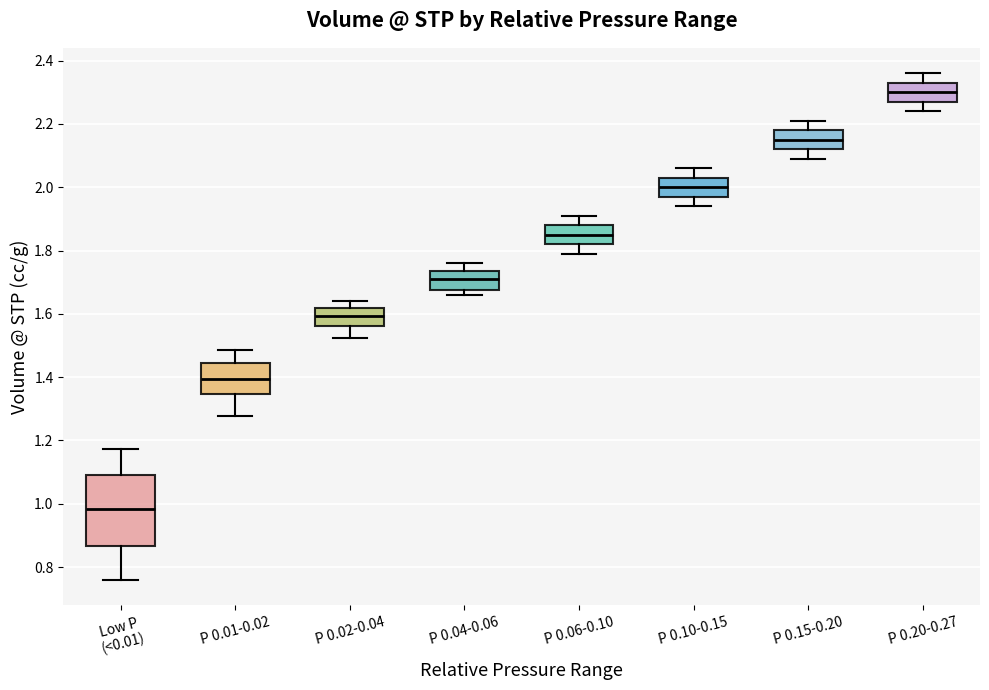

Reading left to right, read every box against the y-axis: the position of its median line, the range the box covers, and the ends of its whiskers. The values are not printed on the chart, so give them approximately, as read against the axis.

Low P (<0.01): median 0.98, box 0.86 to 1.10, whiskers 0.76 to 1.18
P 0.01-0.02: median 1.40, box 1.34 to 1.44, whiskers 1.28 to 1.48
P 0.02-0.04: median 1.60, box 1.56 to 1.62, whiskers 1.52 to 1.64
P 0.04-0.06: median 1.72, box 1.68 to 1.74, whiskers 1.66 to 1.76
P 0.06-0.10: median 1.86, box 1.82 to 1.88, whiskers 1.80 to 1.92
P 0.10-0.15: median 2.00, box 1.98 to 2.04, whiskers 1.94 to 2.06
P 0.15-0.20: median 2.16, box 2.12 to 2.18, whiskers 2.10 to 2.22
P 0.20-0.27: median 2.30, box 2.28 to 2.34, whiskers 2.24 to 2.36